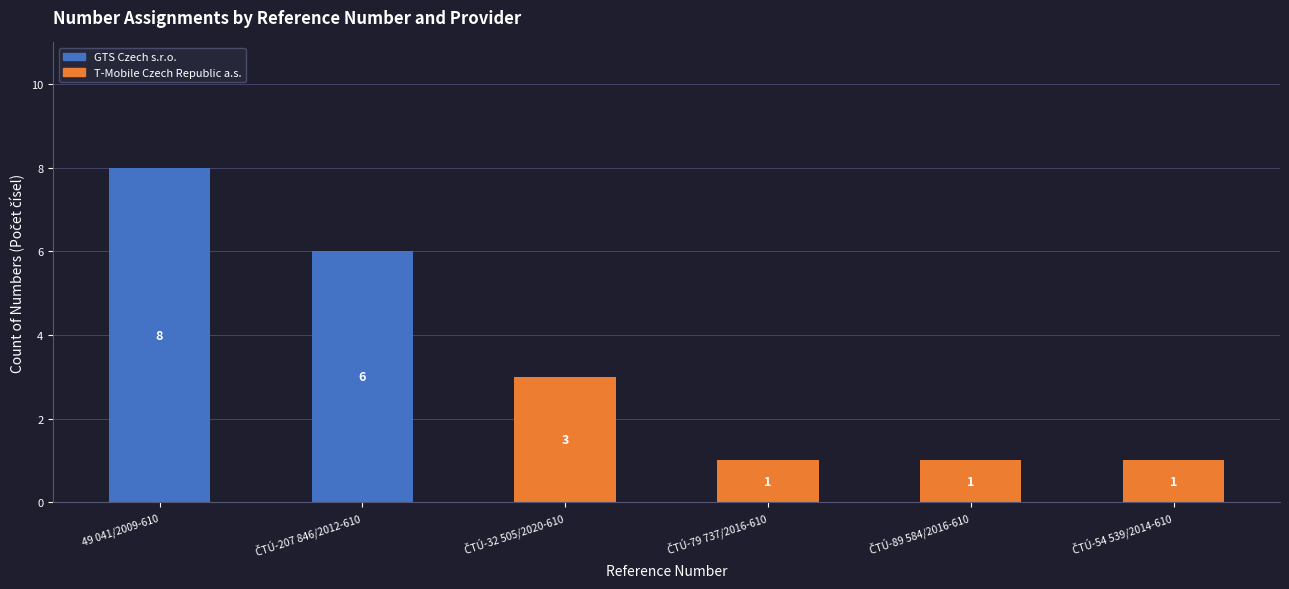

Is it true that GTS Czech s.r.o. equals 13 at 49 041/2009-610?

False